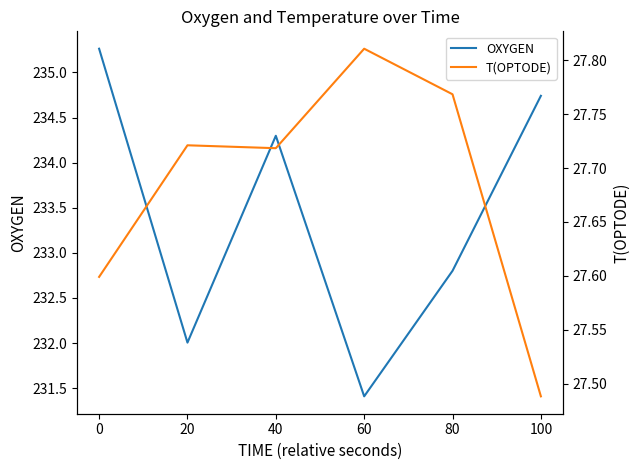

What is the sum of all T(OPTODE) values?

166.1